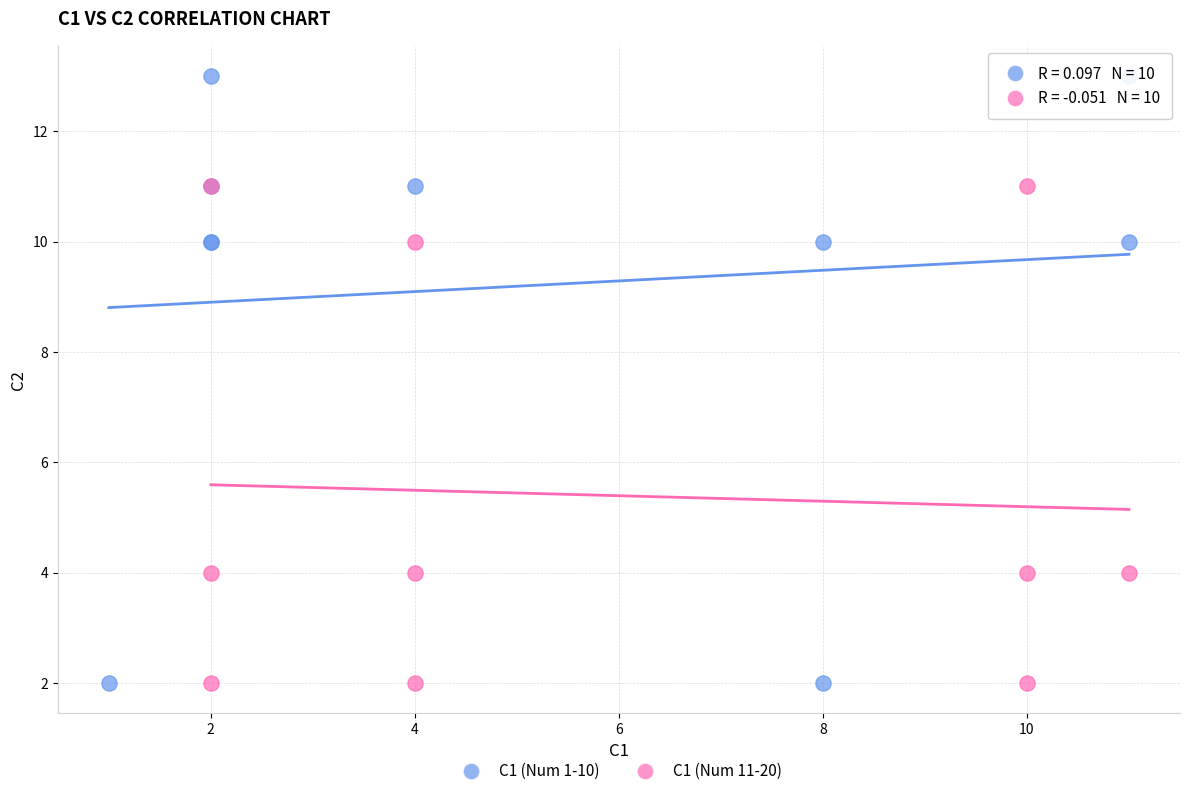

What are all the series names shown in the legend?

C1 (Num 1-10), C1 (Num 11-20)